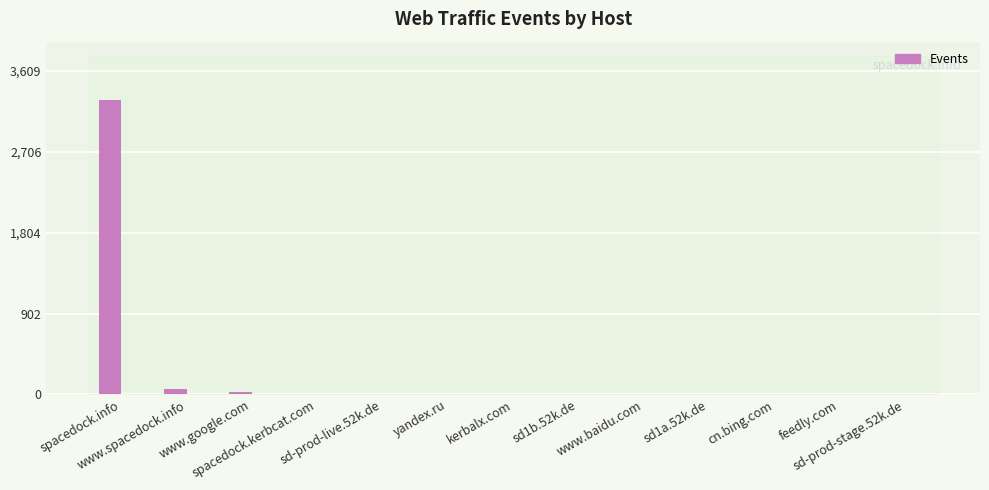

How many distinct data groups are displayed?

1